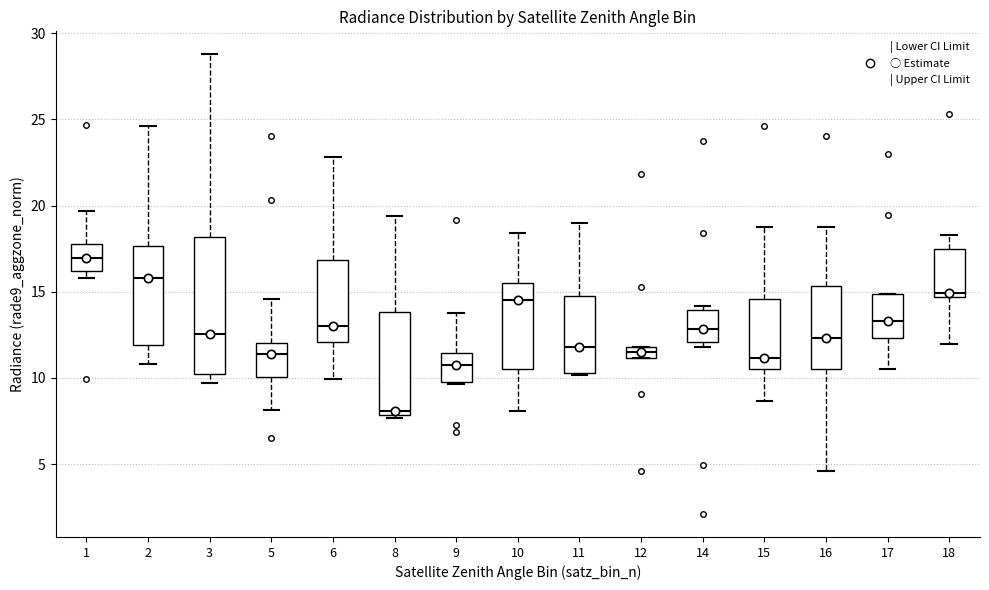

Where does the upper whisker of the box at x = 8 end on the y-axis? The values are not printed on the chart, so give them approximately, as read against the axis.

19.5